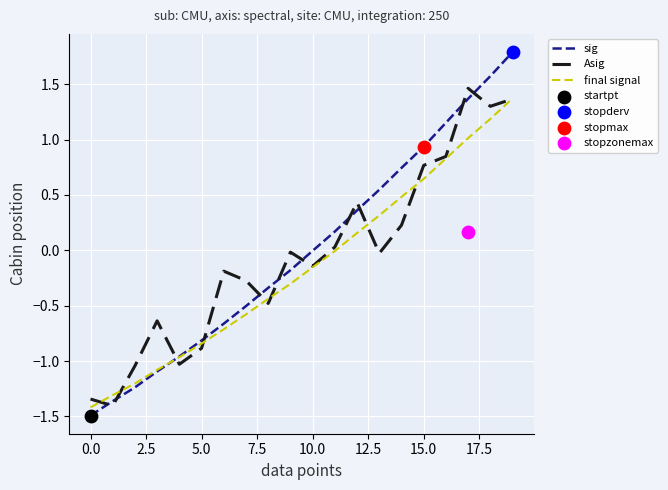

Which series has the largest total across all categories?

sig